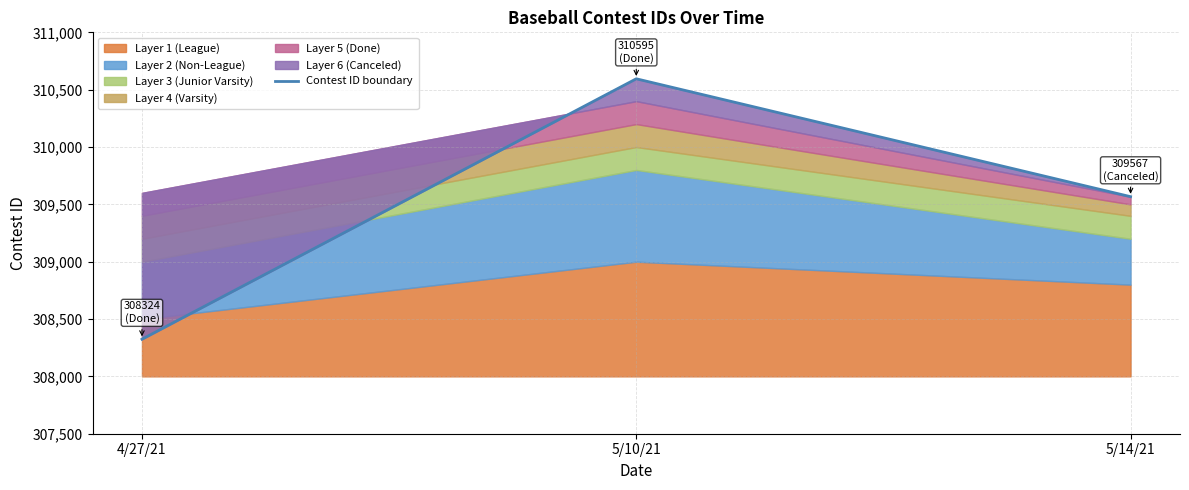

What is the change in value from 4/27/21 to 5/10/21?

+2271